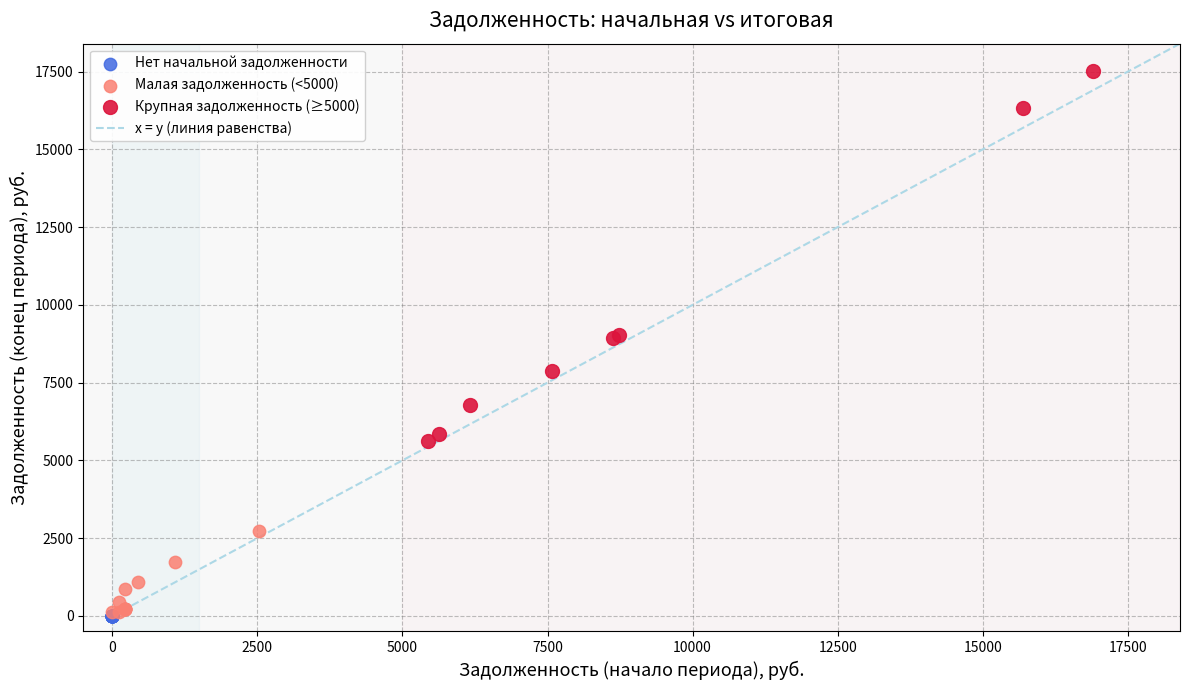

Which series reaches the maximum Y coordinate?

Крупная задолженность (≥5000)